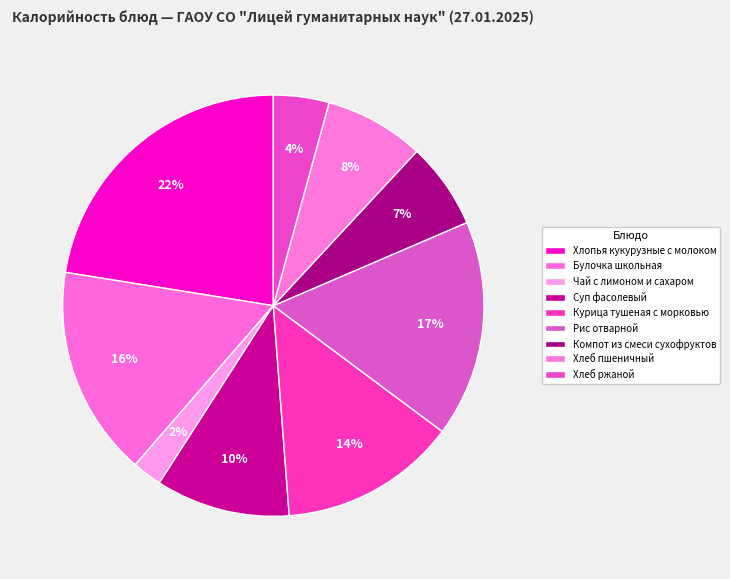

To the nearest percent, what is the difference between the Чай с лимоном и сахаром and Компот из смеси сухофруктов slice percentages?

4%